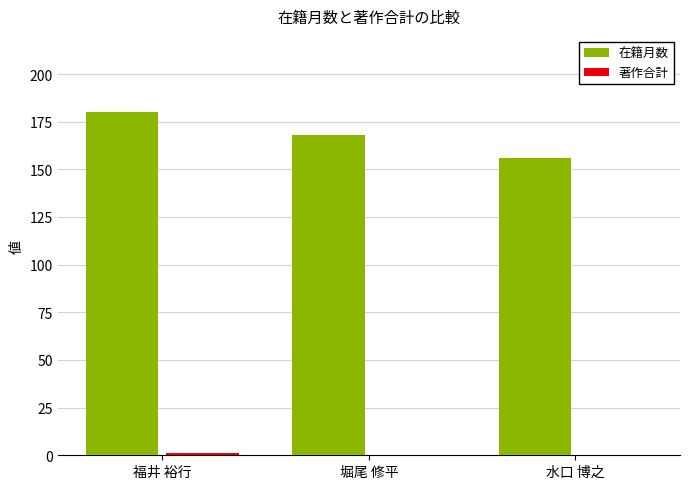

Which series has the largest total across all categories?

在籍月数